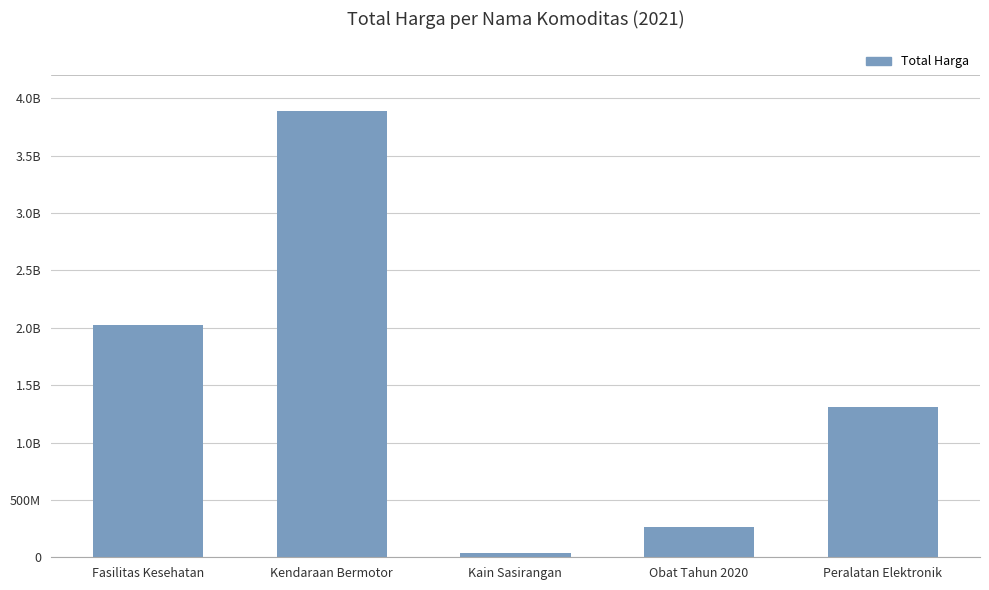

What is the label of the 4th bar from the left?

Obat Tahun 2020